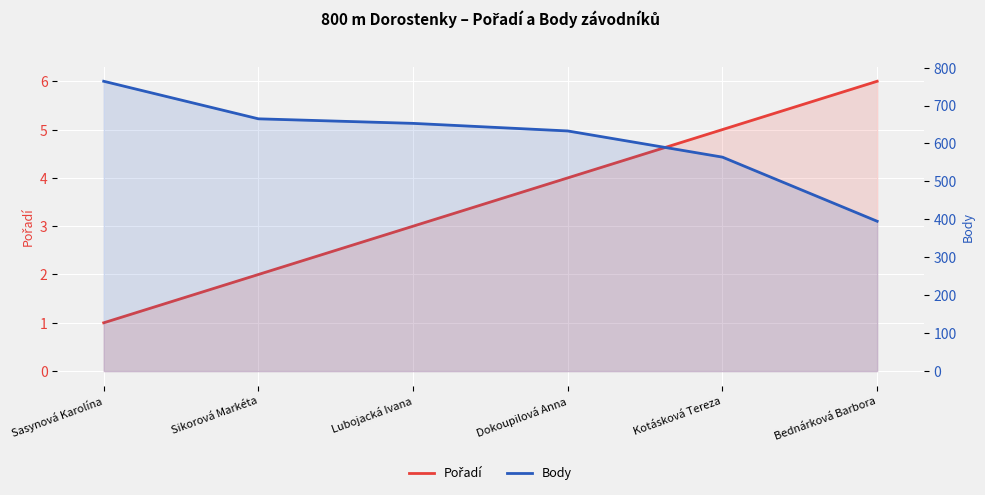

At how many categories does at least one series exceed 24?

6